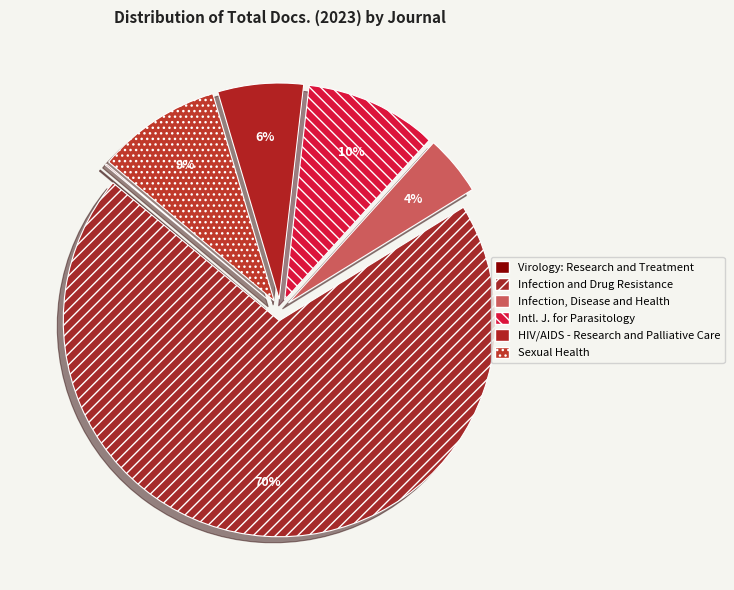

Does Infection and Drug Resistance represent more than half of the total?

Yes